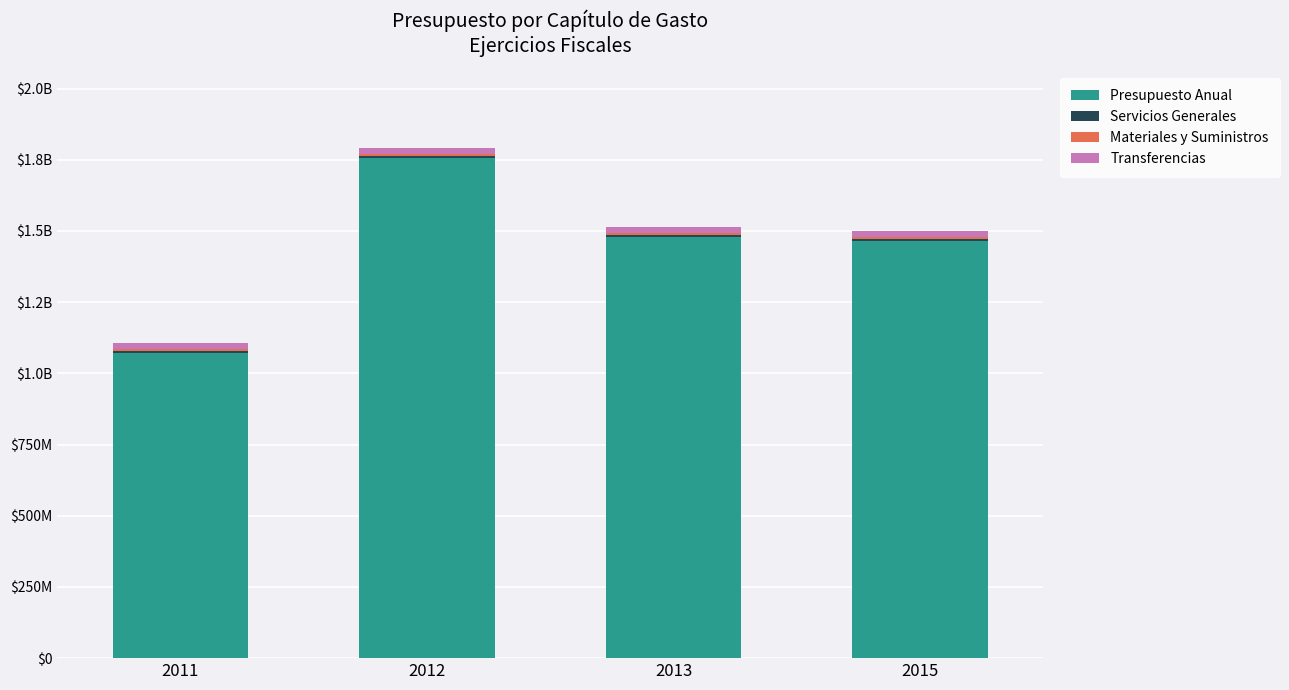

Are the bars grouped side by side (vs. stacked)?

No